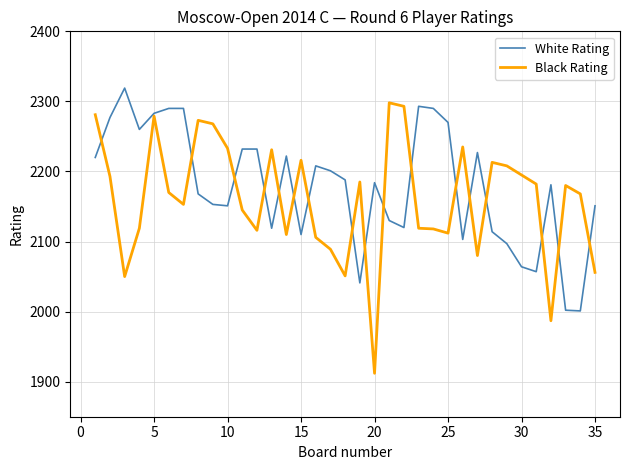

What is the minimum value shown in the chart?

1912